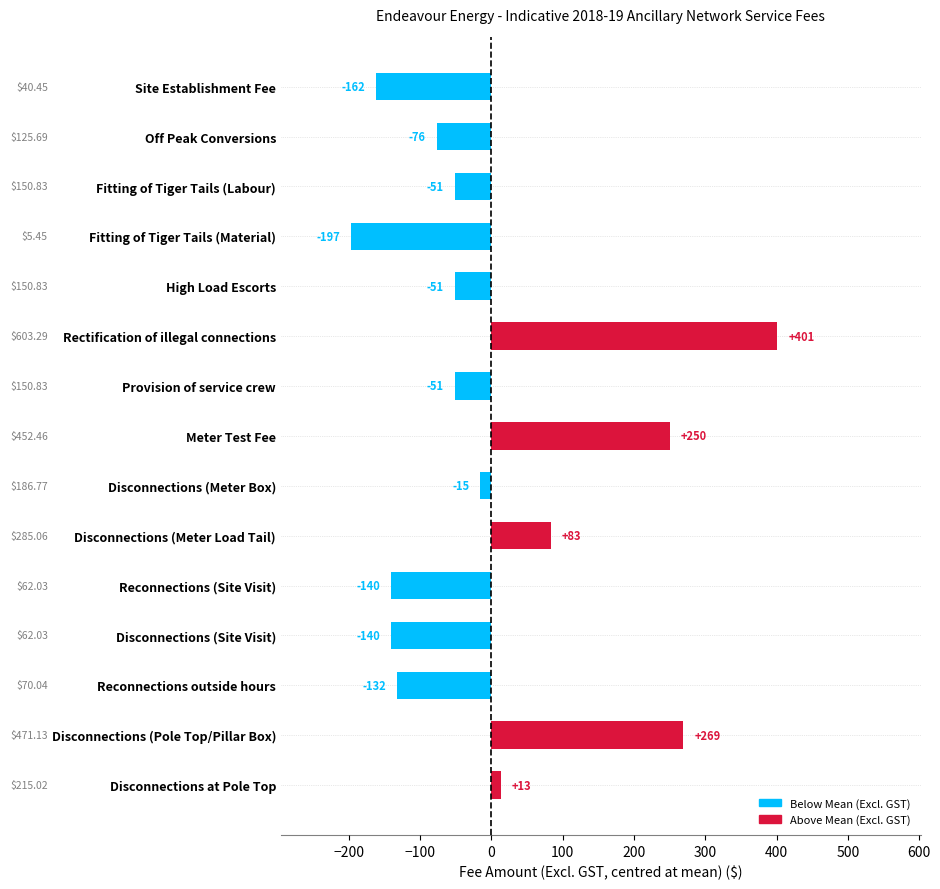

What is the sum of the values at Disconnections (Site Visit) and Fitting of Tiger Tails (Labour)?

-191.4